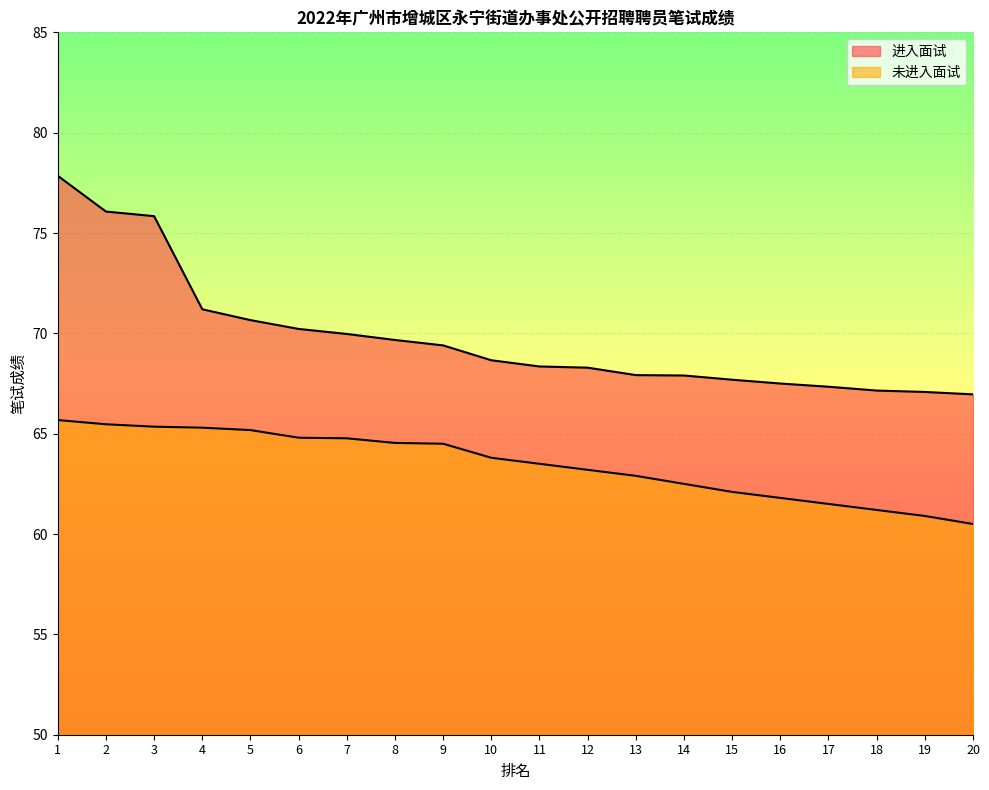

The 进入面试 series shows 19.8 at 14. True or false?

False